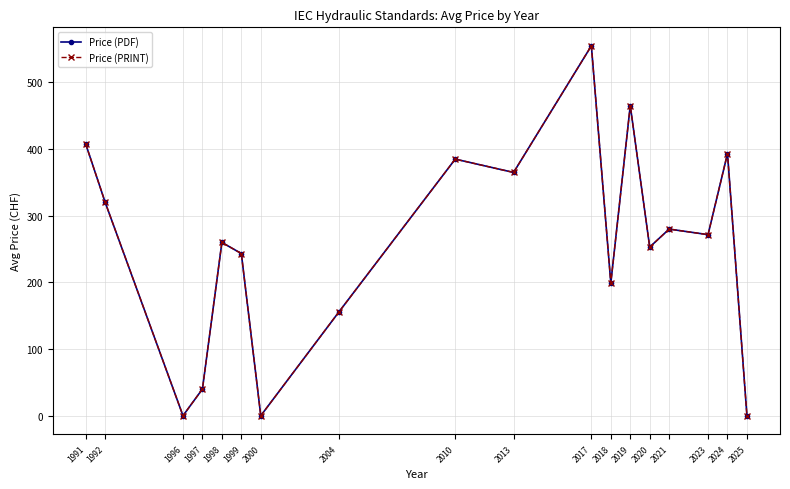

Is it true that Price (PRINT) equals 225.0 at 1991?

False